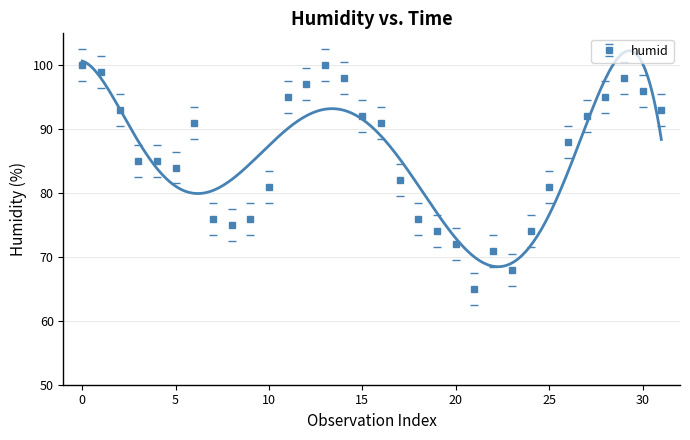

Reading left to right, what are all the values shown in this chart?

100	99	93	85	85	84	91	76	75	76	81	95	97	100	98	92	91	82	76	74	72	65	71	68	74	81	88	92	95	98	96	93